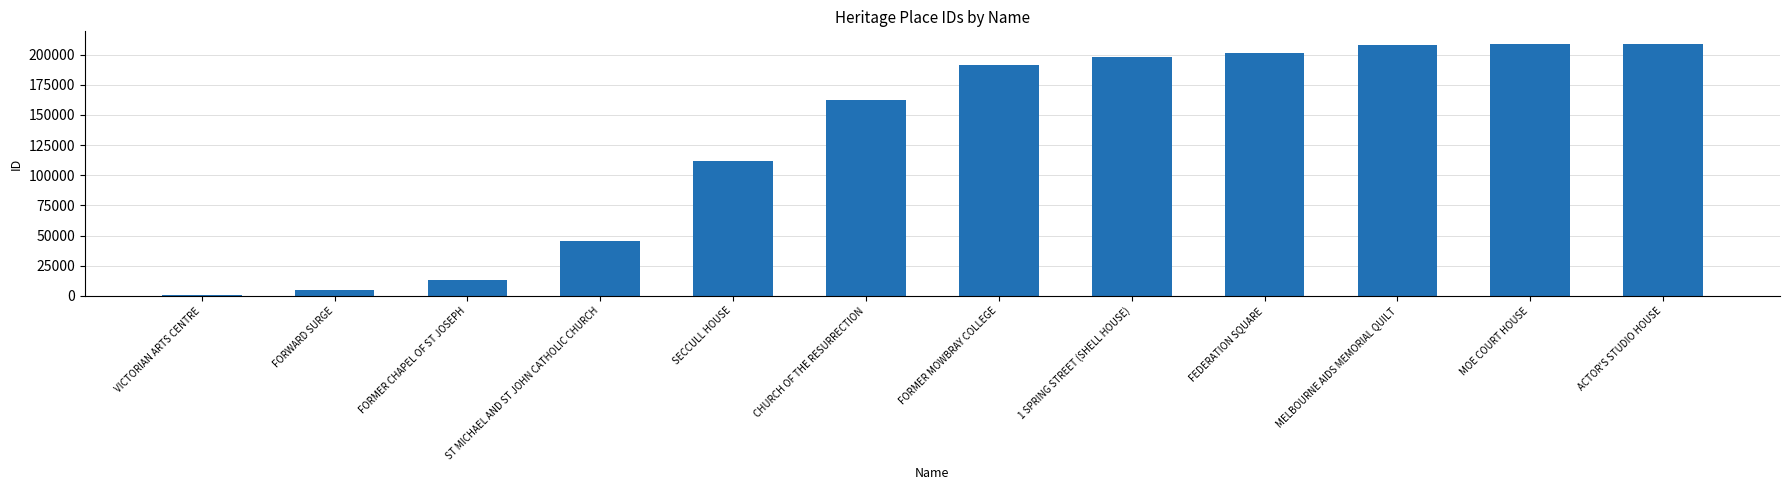

Which has a higher value, 1 SPRING STREET (SHELL HOUSE) or ST MICHAEL AND ST JOHN CATHOLIC CHURCH?

1 SPRING STREET (SHELL HOUSE)